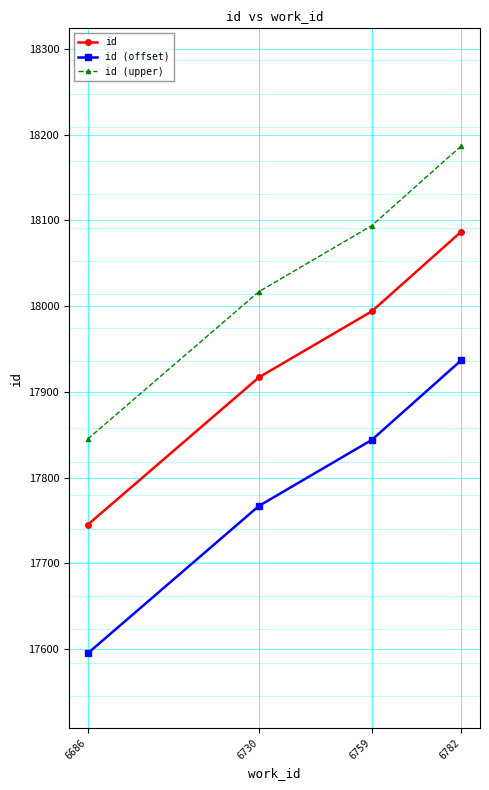

Read the id value at 6782, to the nearest 10.

18090